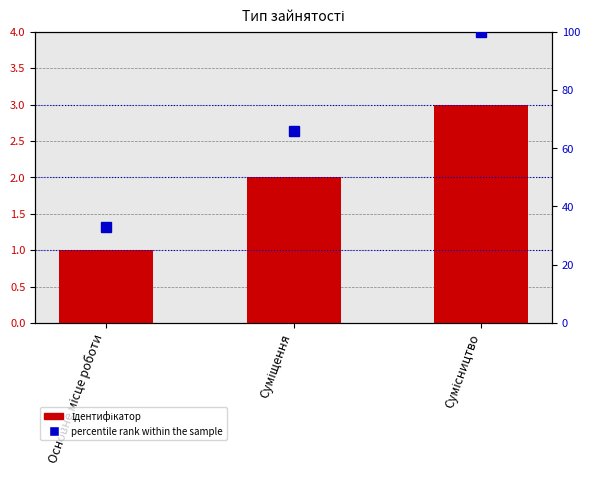

Rank the categories by Ідентифікатор value from lowest to highest.

Основне місце роботи, Суміщення, Сумісництво